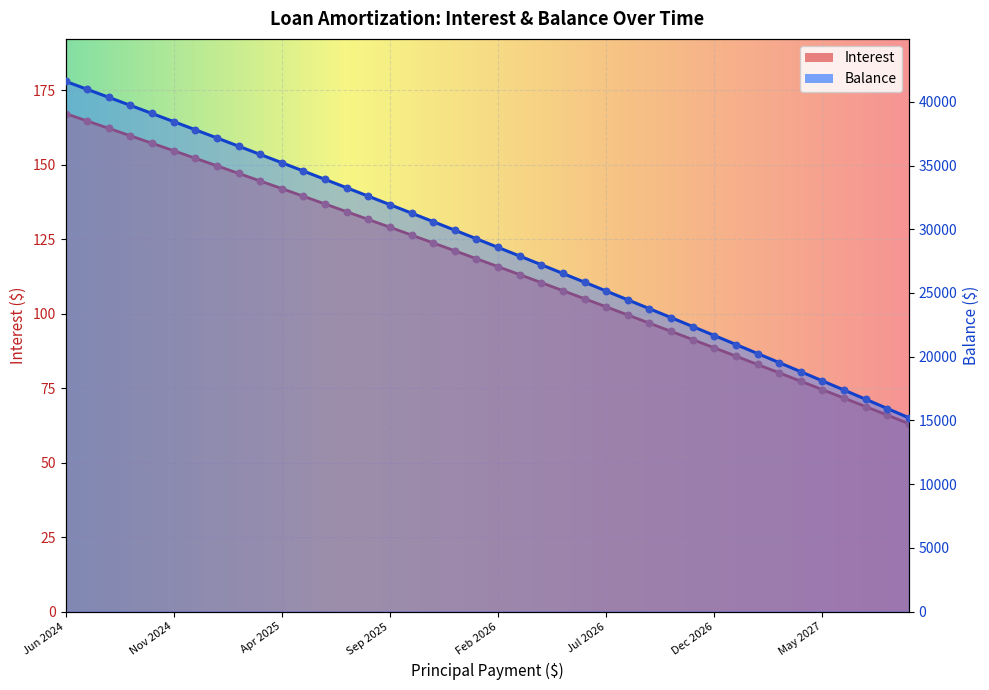

At how many categories does at least one series exceed 1953?

40